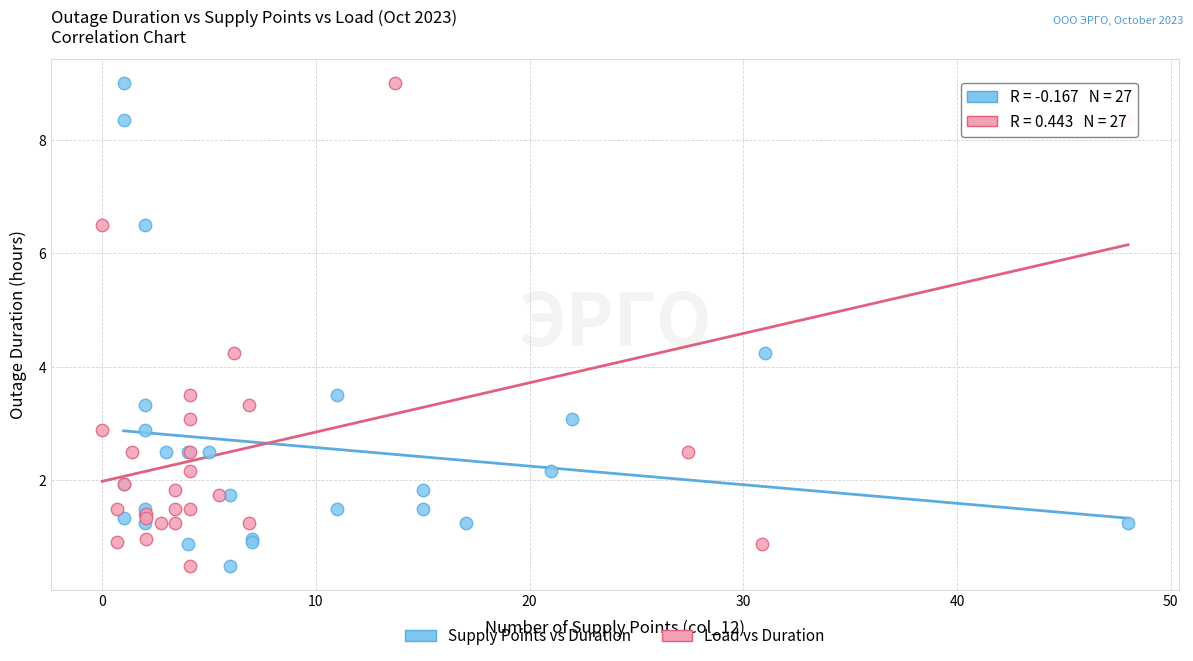

What are all the series names shown in the legend?

Supply Points vs Duration, Load vs Duration